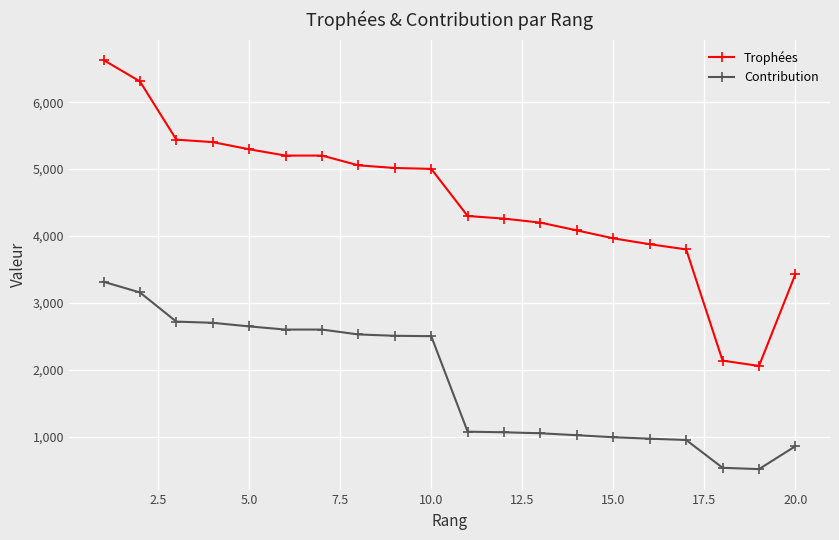

List the series in order of their peak value, lowest first.

Contribution, Trophées